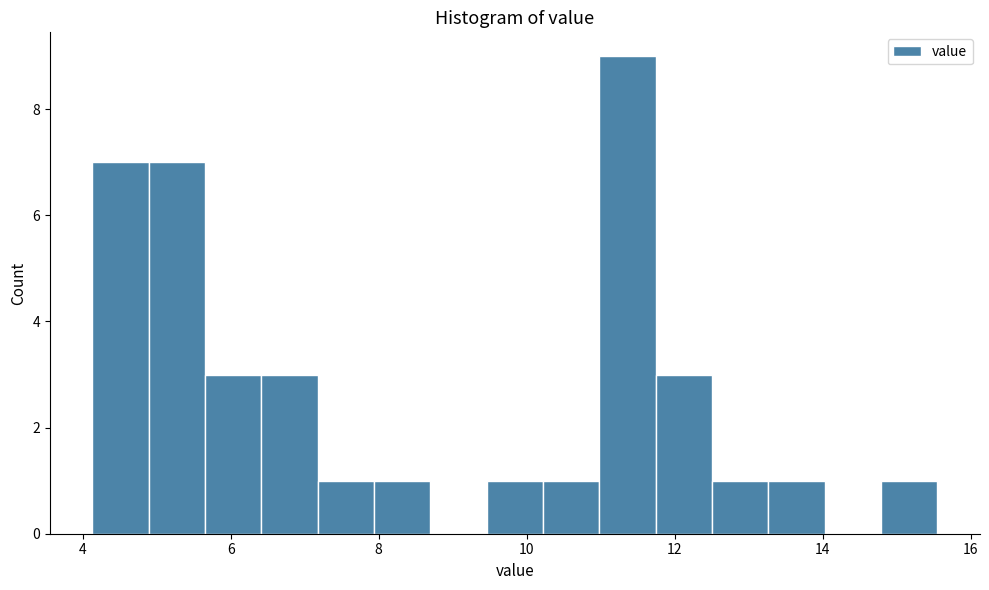

Read against the x-axis, roughly where is the centre of the tallest bar?

11.4